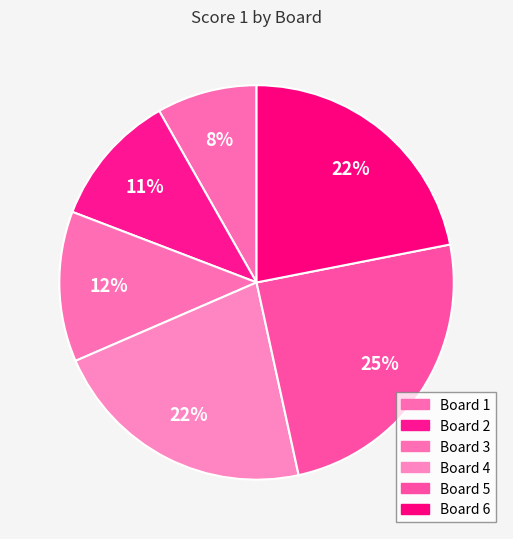

How many slices are in this pie chart?

6